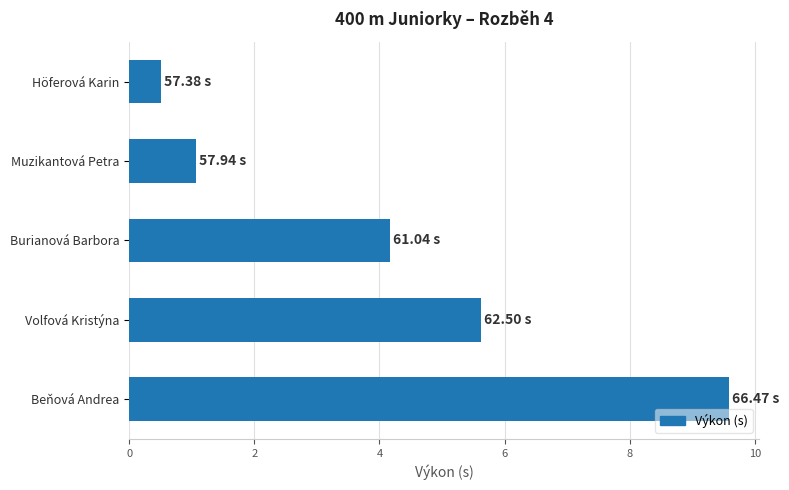

What is the label of the 3rd bar from the bottom?

Burianová Barbora